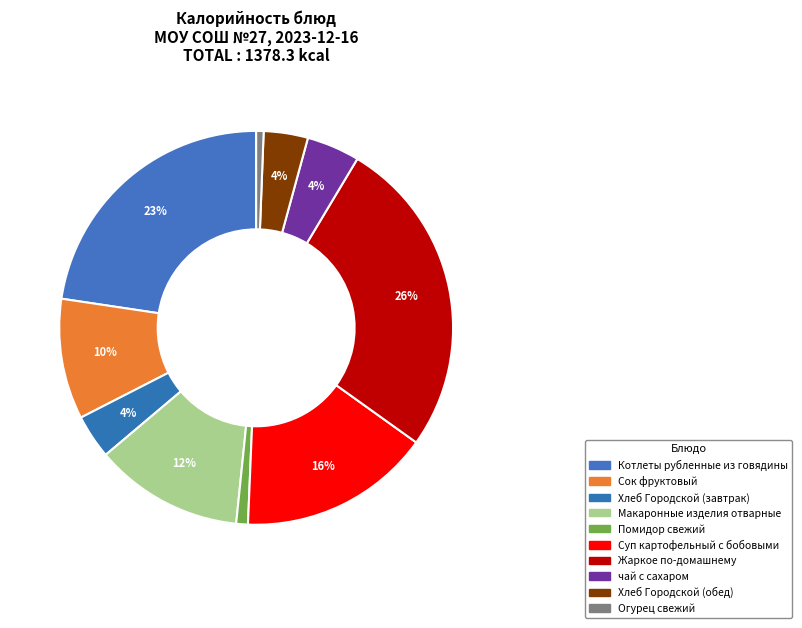

How many segments does this pie chart have?

10